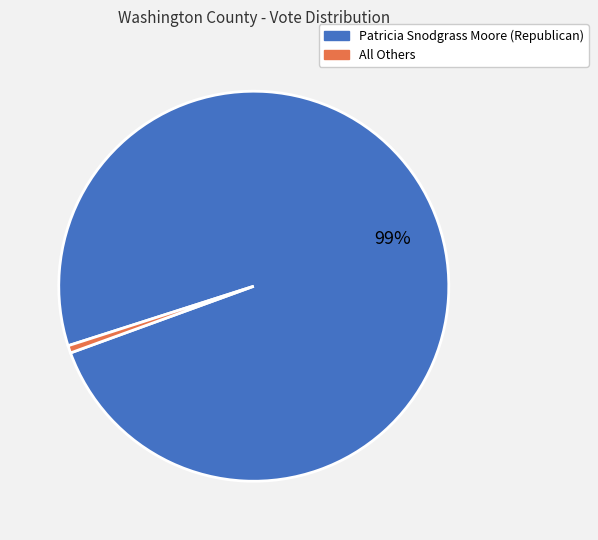

What is the largest slice in the pie chart?

Patricia Snodgrass Moore (Republican)